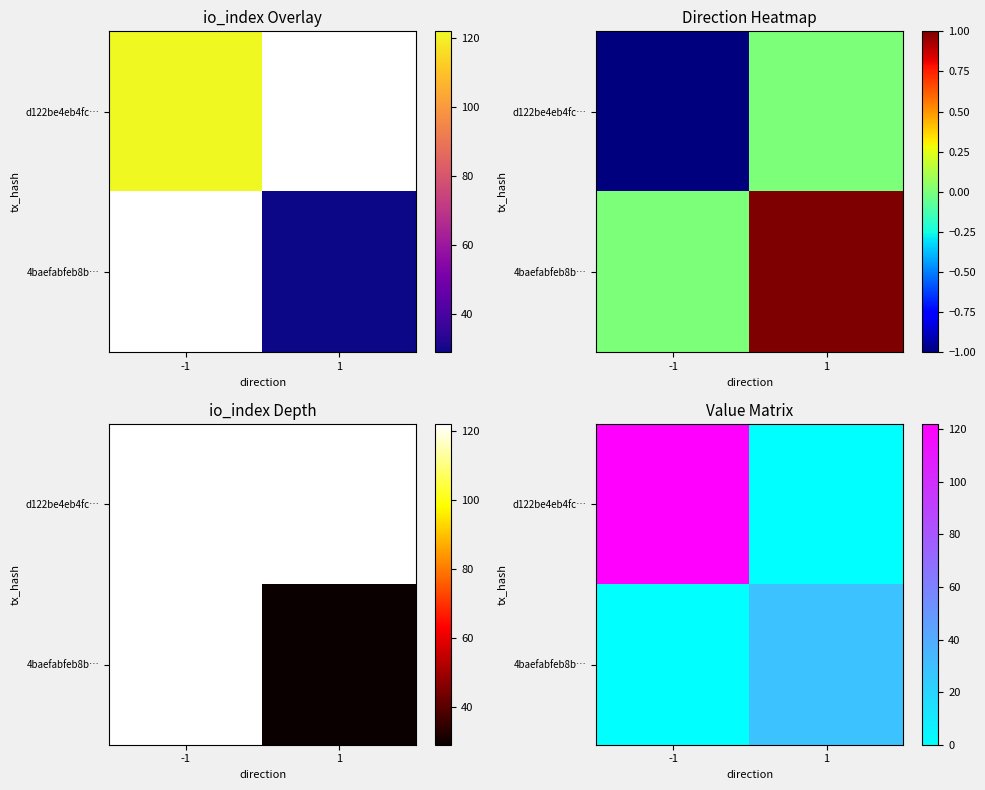

At how many categories does at least one series exceed 104?

1